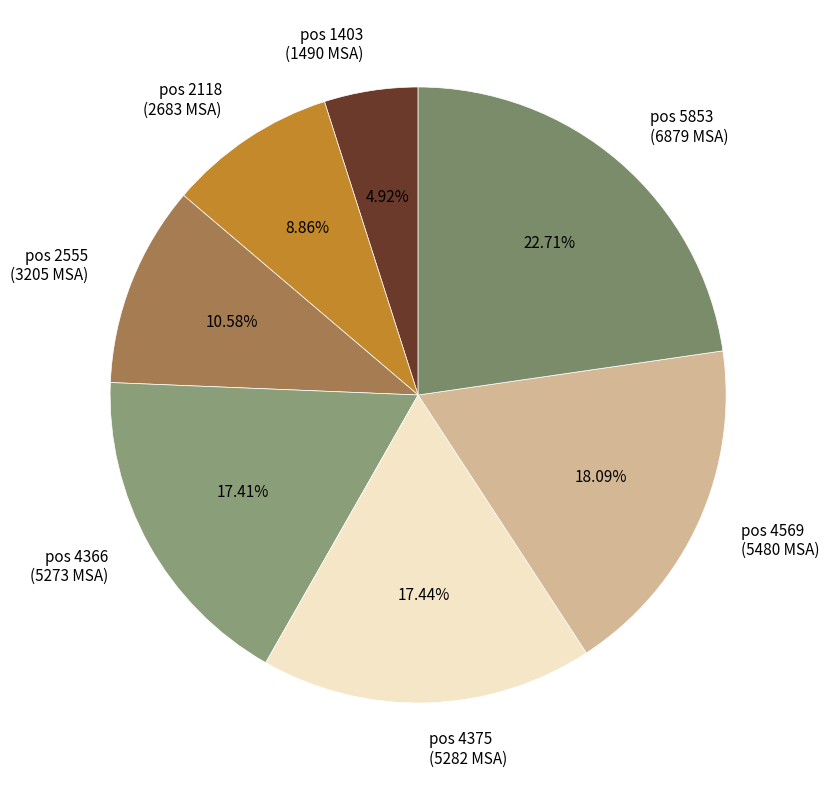

Between pos 5853 (6879 MSA) and pos 4375 (5282 MSA), which is larger?

pos 5853 (6879 MSA)